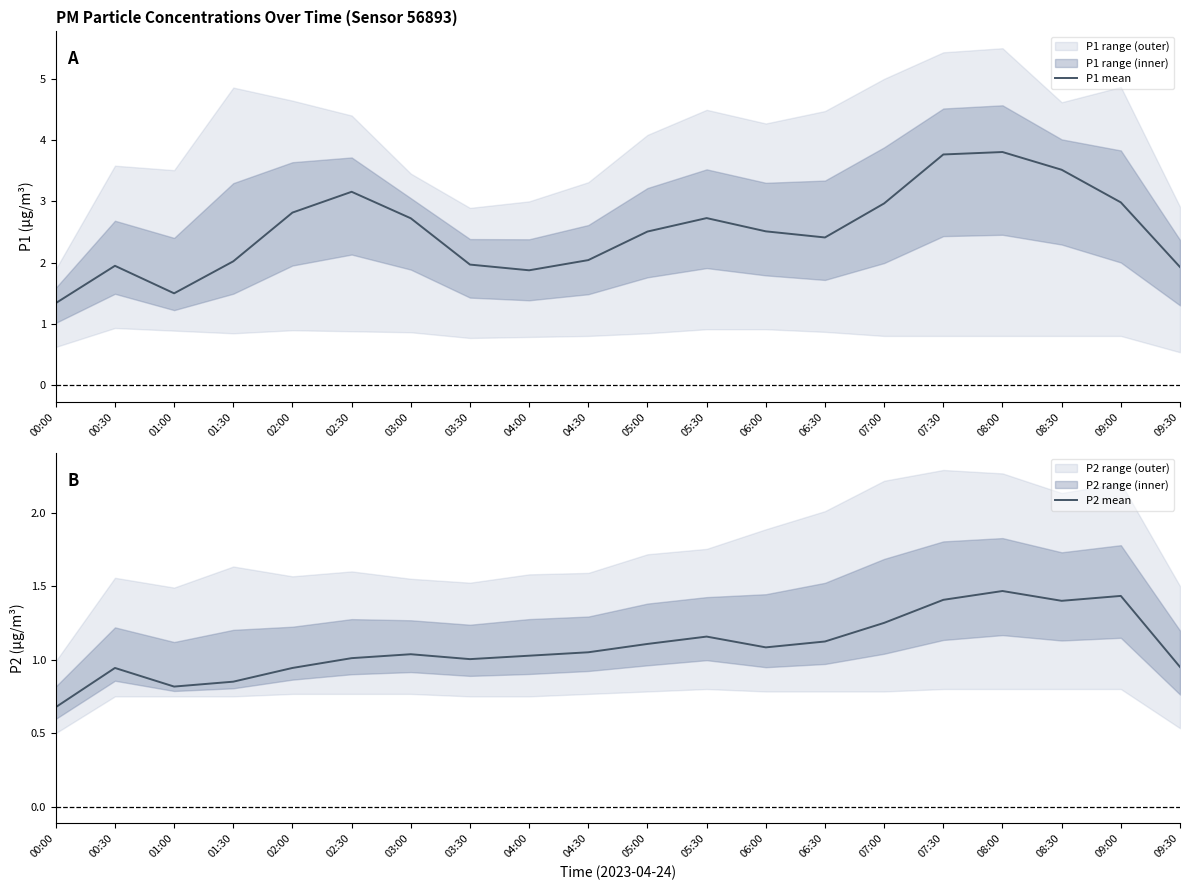

How many data points in P2 mean are less than 1?

6